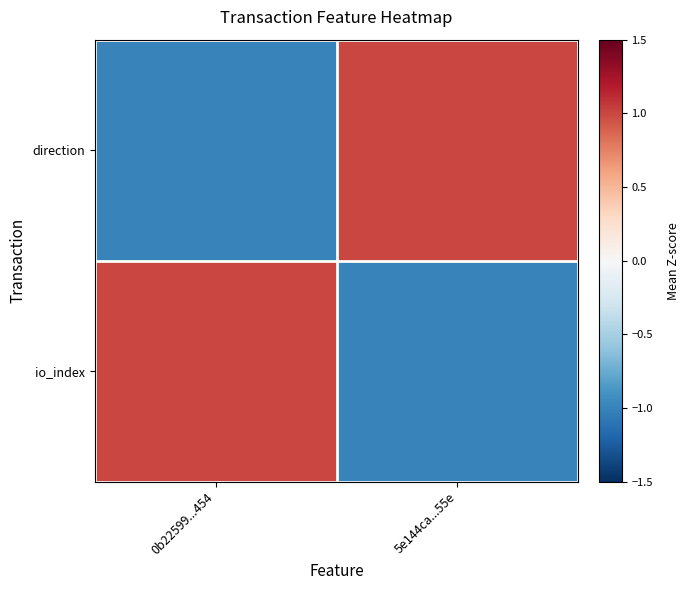

Reading left to right, transcribe all the data shown in this chart.

direction: 0b22599...454=-1	5e144ca...55e=1
io_index: 0b22599...454=1	5e144ca...55e=-1